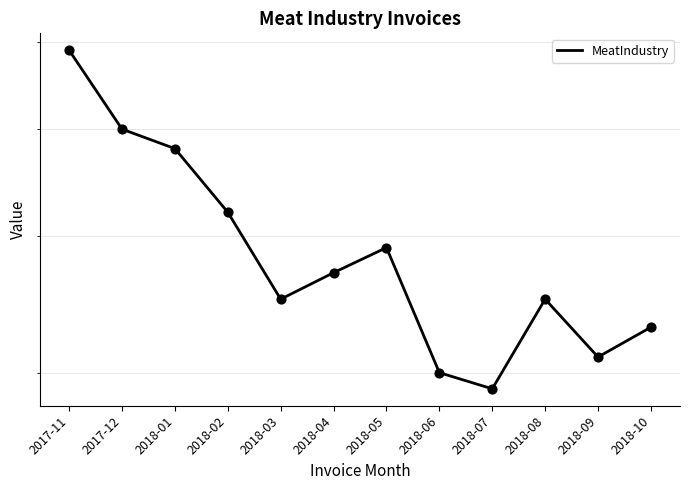

Which has a higher value, 2018-09 or 2018-10?

2018-10